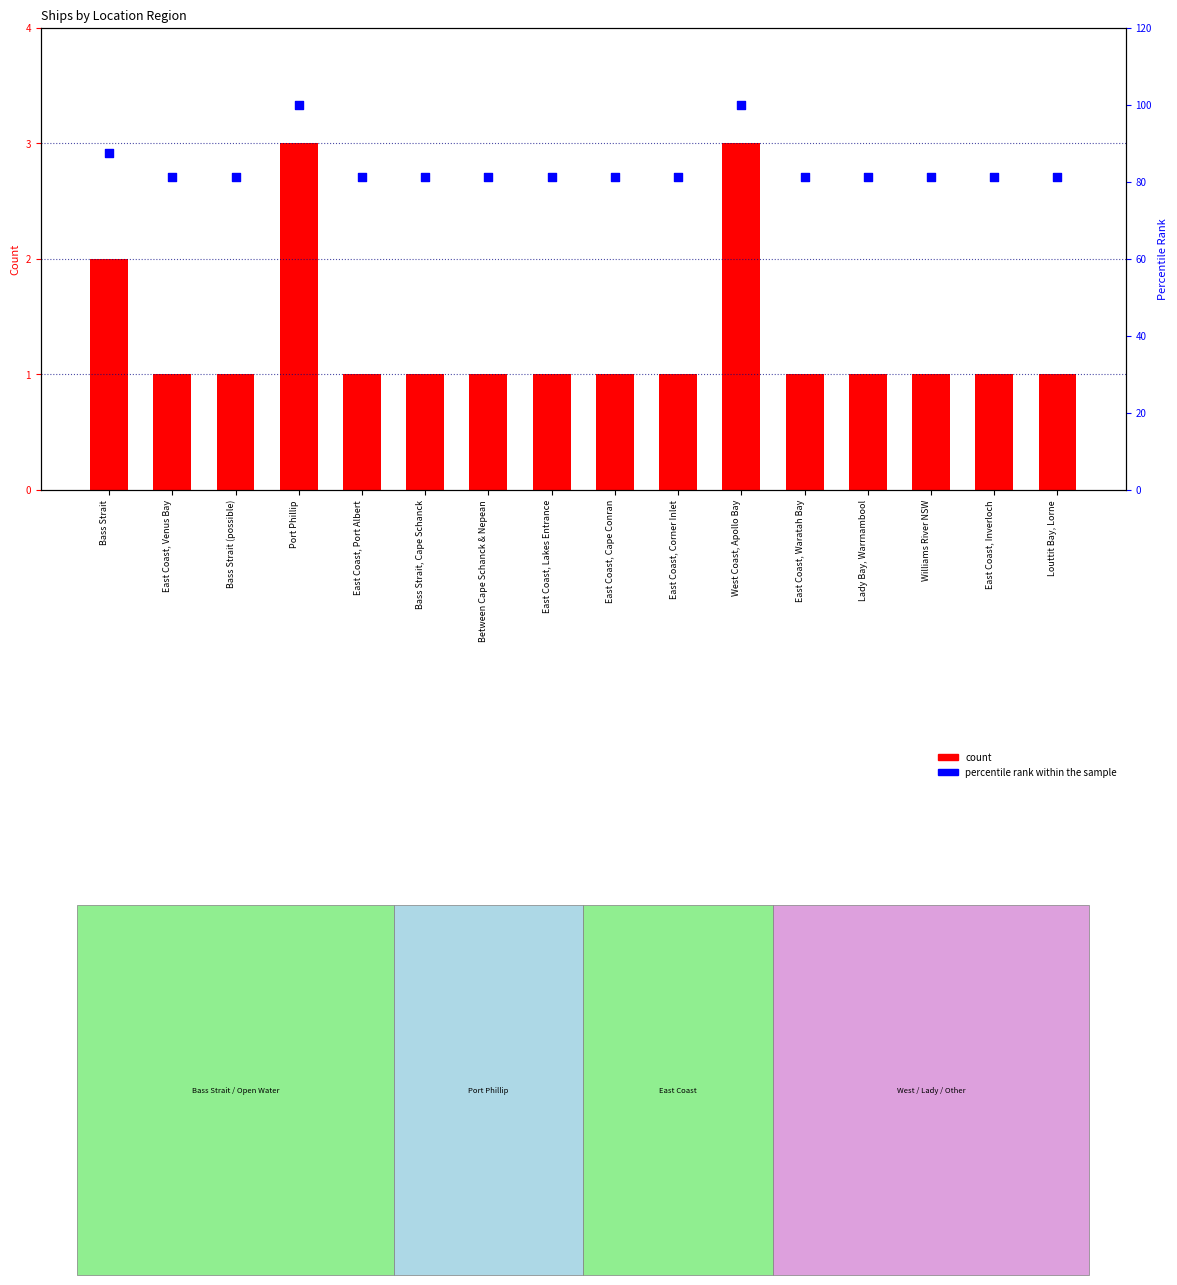

What are all the series names shown in the legend?

count, percentile rank within the sample